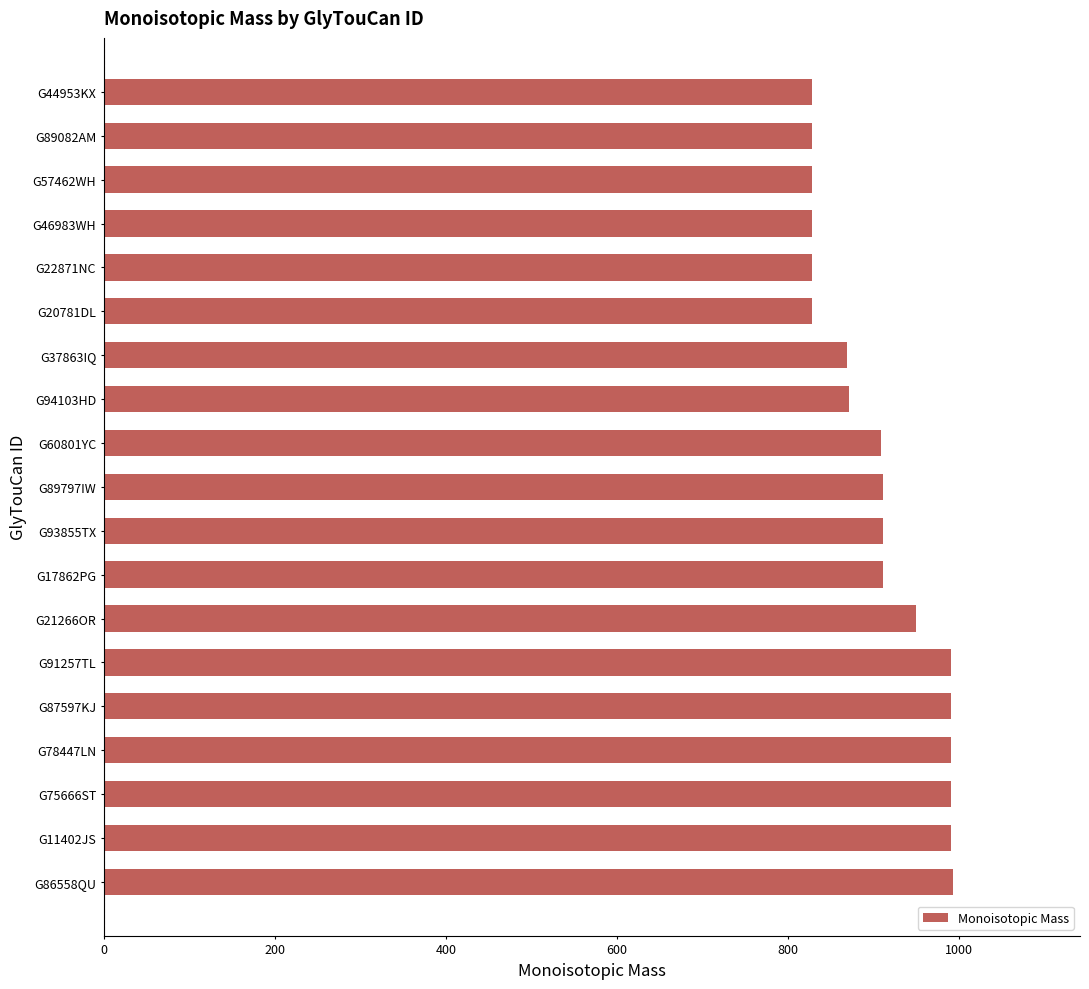

What is the maximum value shown in the chart?

992.3